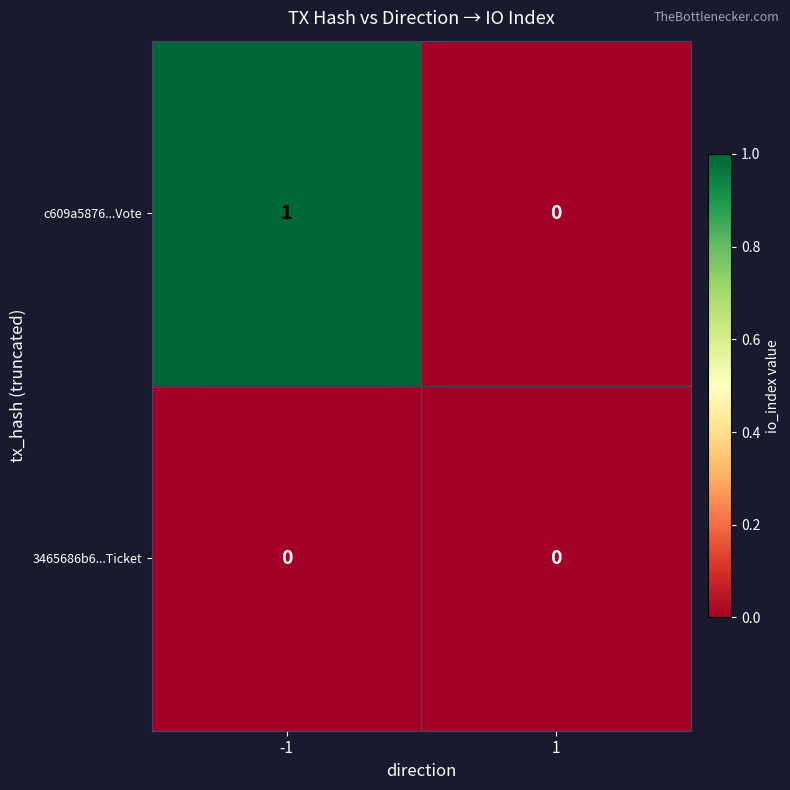

Reading left to right, what are all the values shown in this chart?

c609a5876...Vote: -1=1	1=0
3465686b6...Ticket: -1=0	1=0